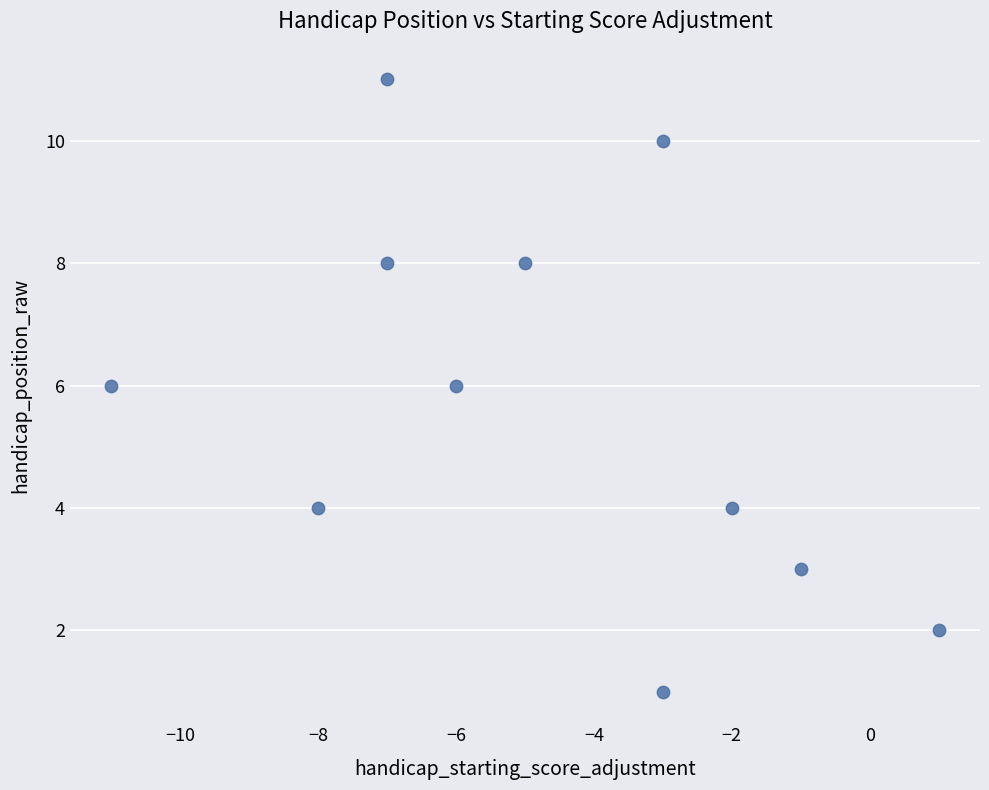

What is the average Y value?

6